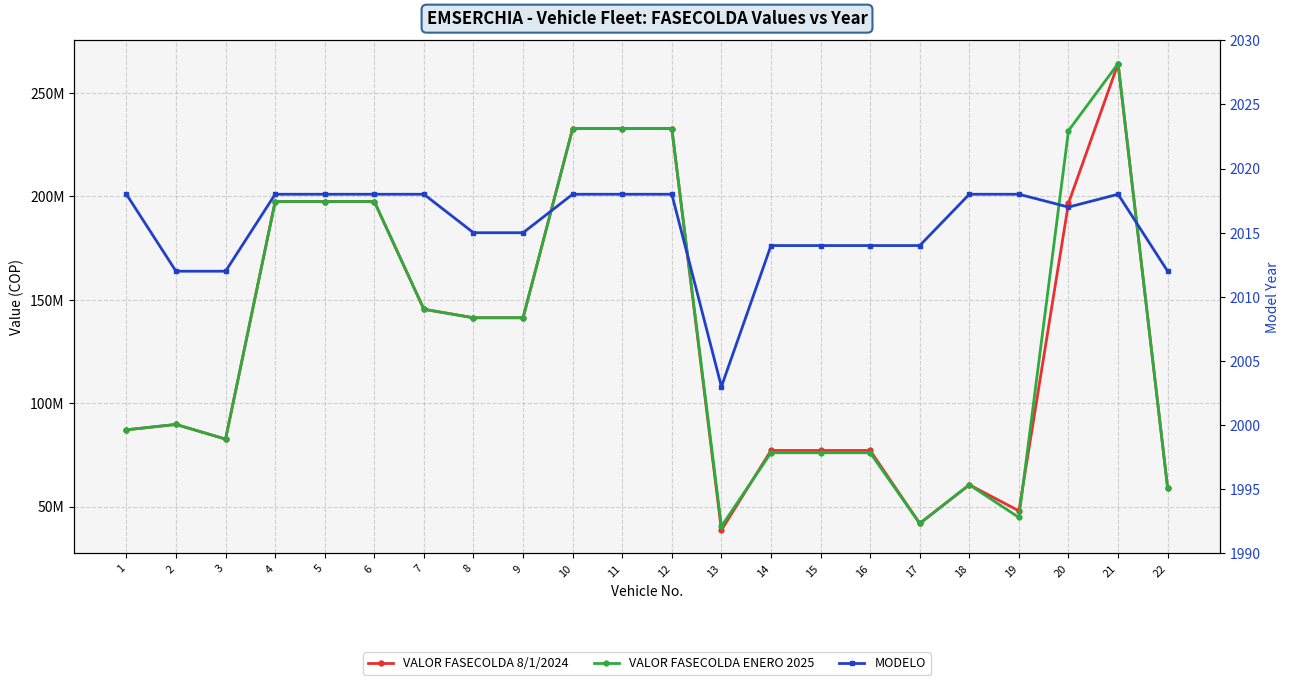

What is the value of the MODELO point at the 7th from the left?

2018